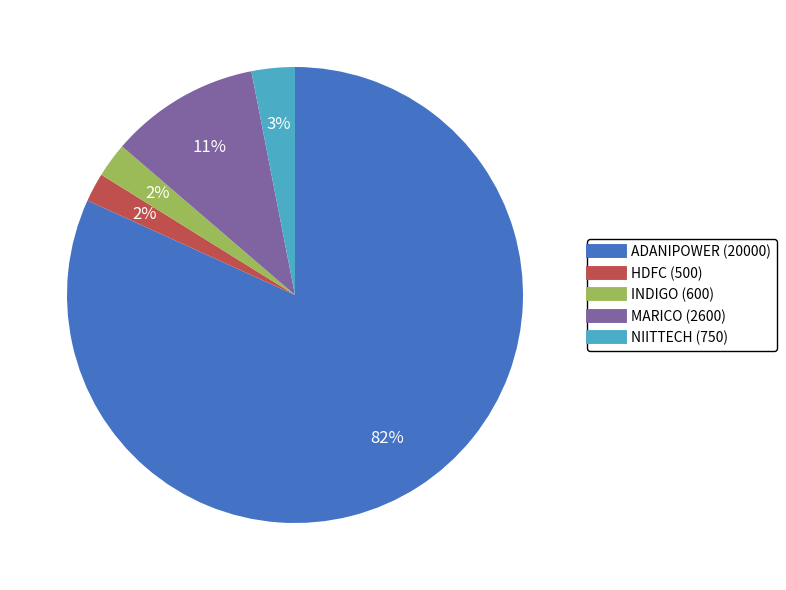

Count the number of slices in the pie.

5